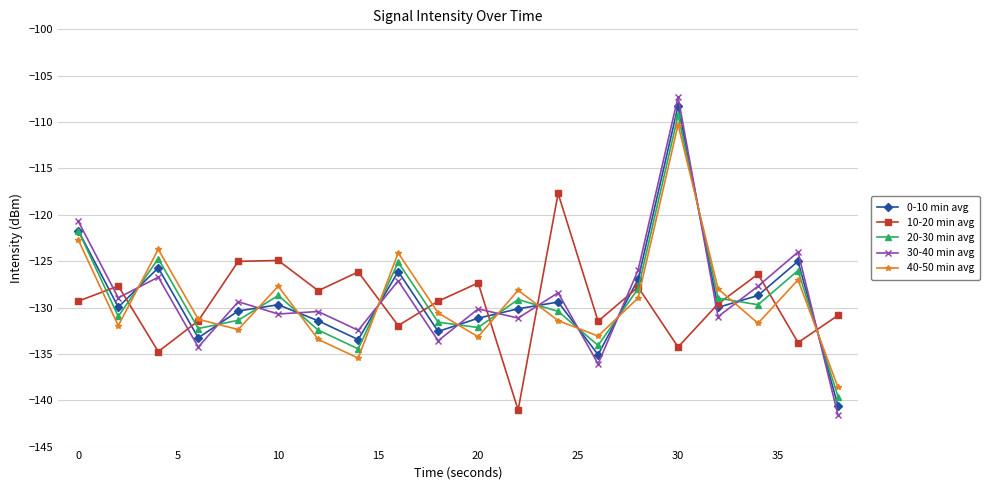

How many lines are shown in the chart?

5